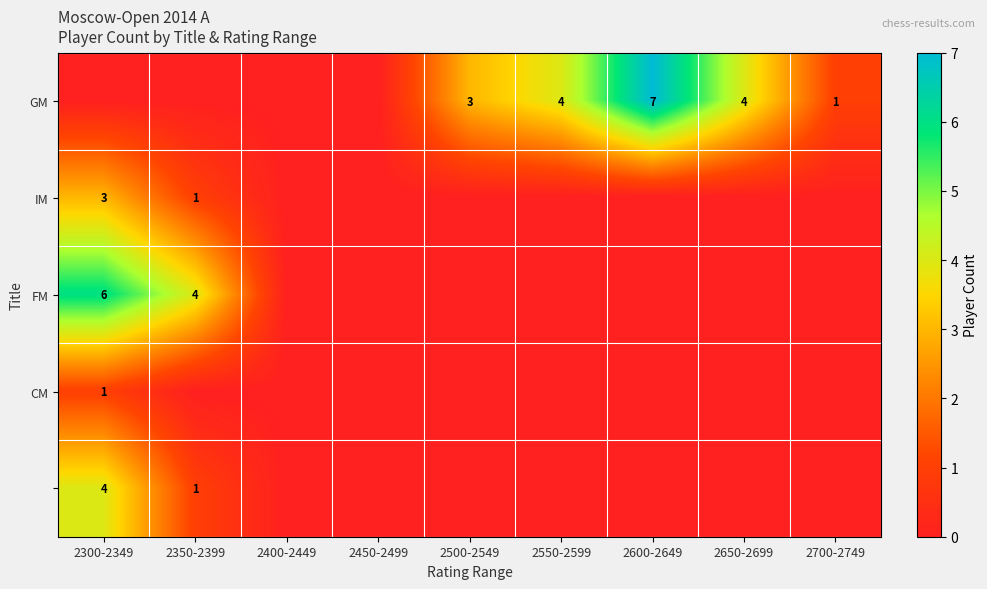

The GM series shows 3 at 2500-2549. True or false?

True